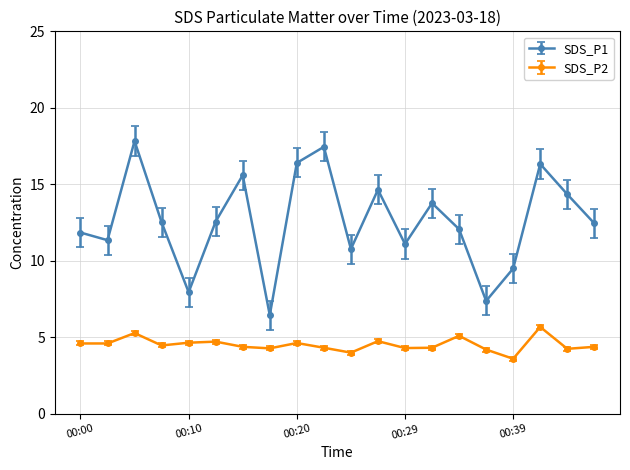

At how many categories does at least one series exceed 13?

8